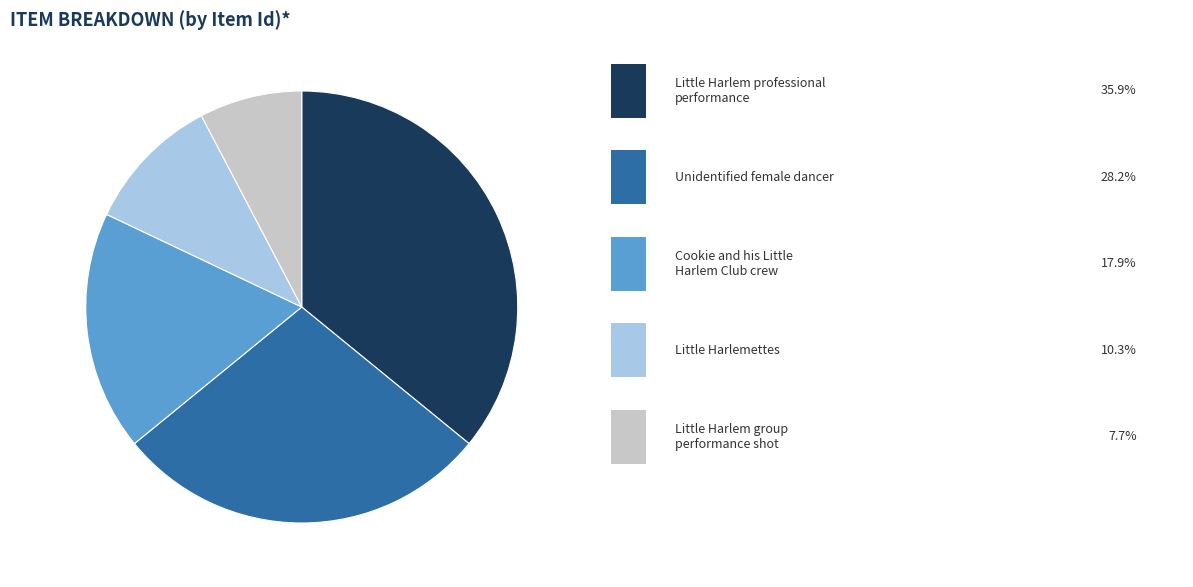

Is there a majority slice in this chart?

No